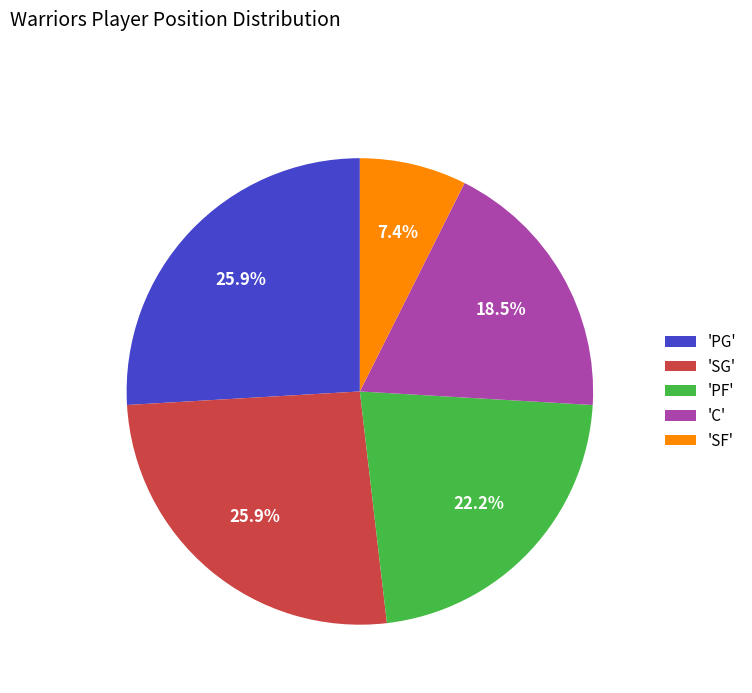

How much of the chart is everything except 'PG'?

74.1%